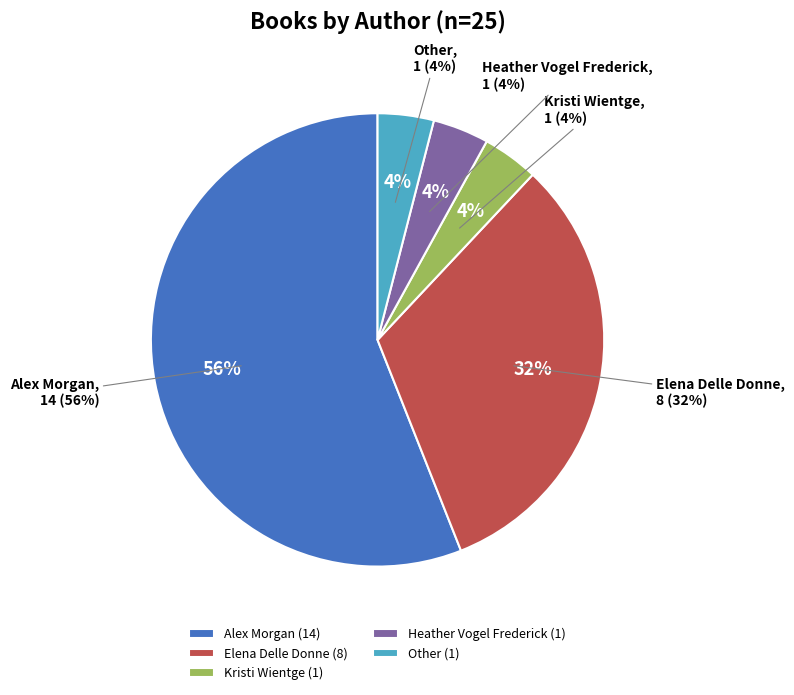

Approximately how many times larger is the value at Other compared to Alex Morgan?

0.1